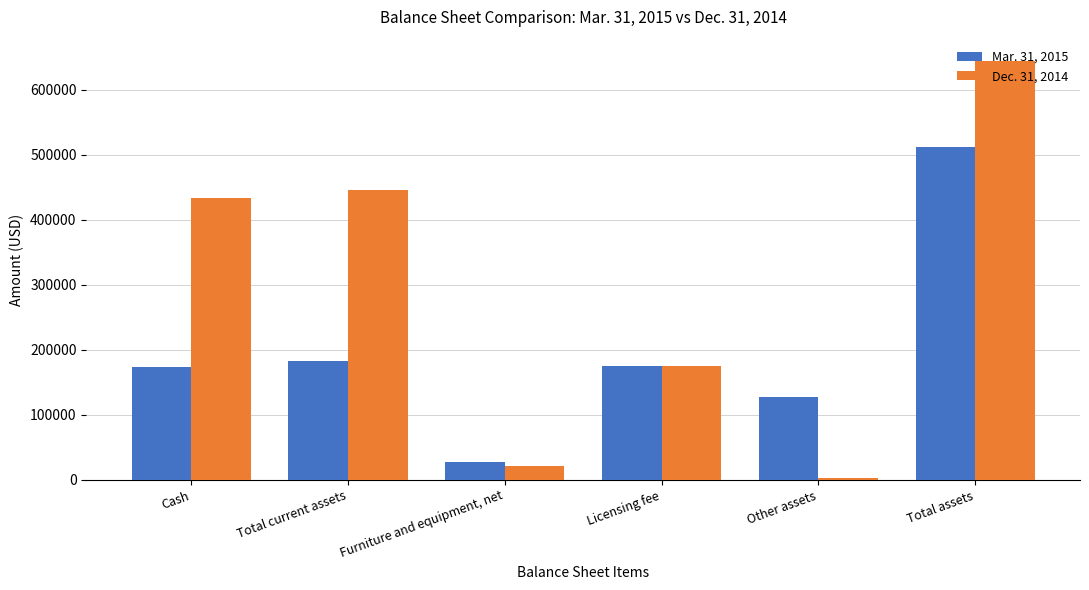

Read the Mar. 31, 2015 value at Cash.

173871